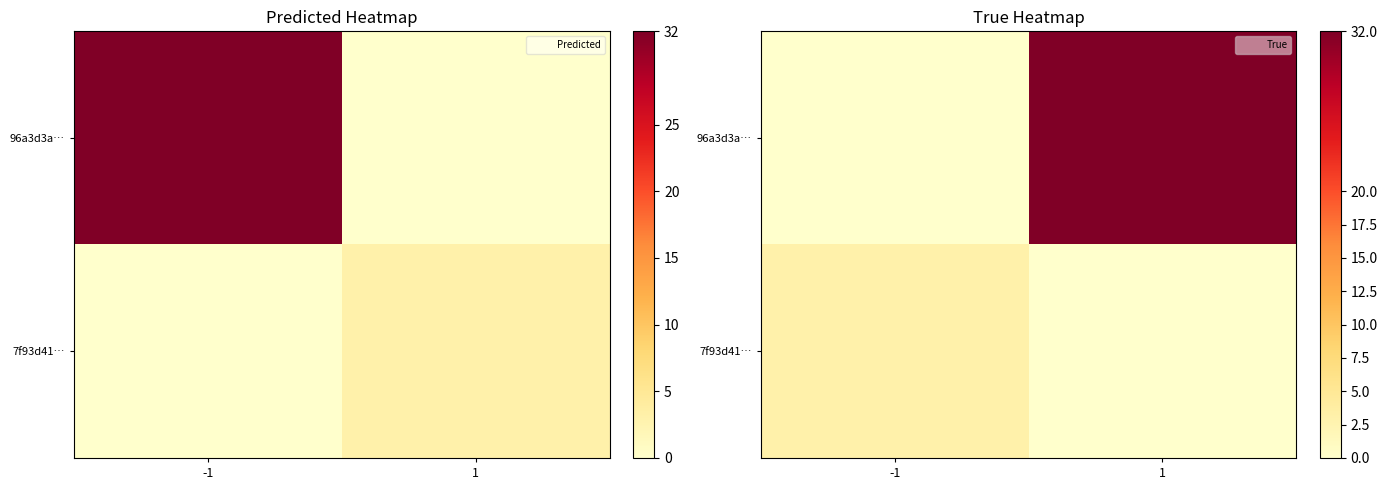

Between -1 and 1, which is larger?

1